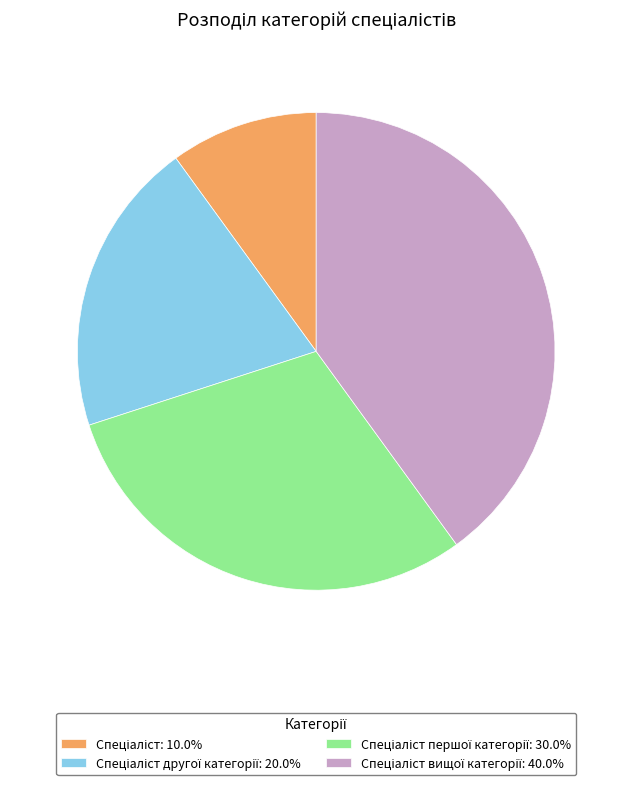

Is there a majority slice in this chart?

No